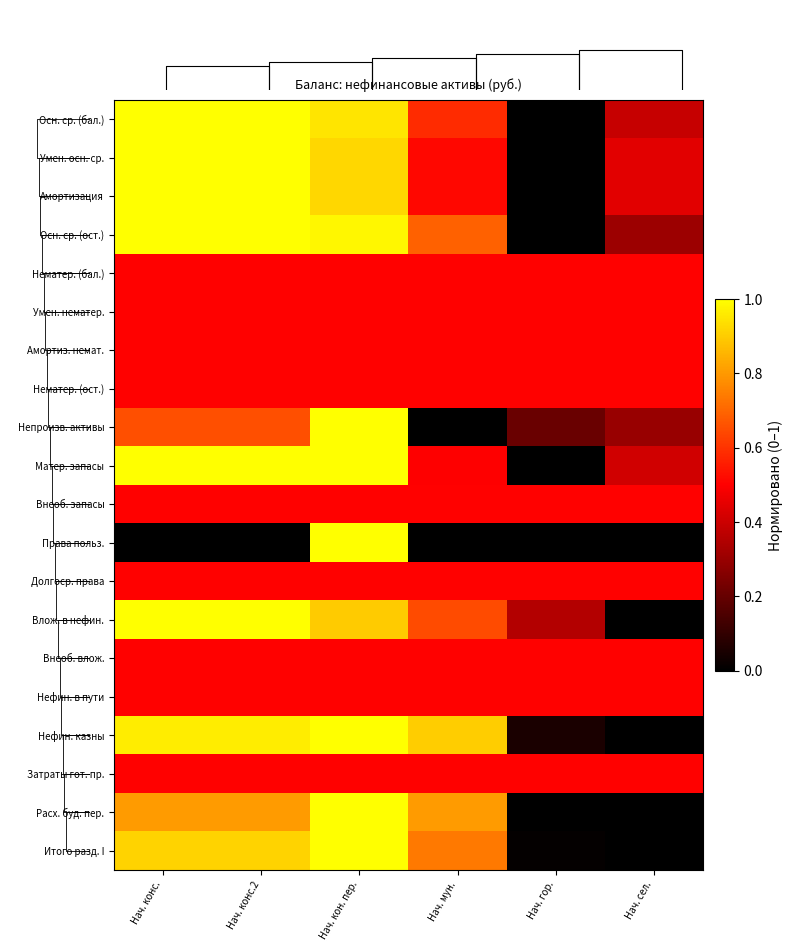

How many positive values does the Непроизв. активы series have?

5